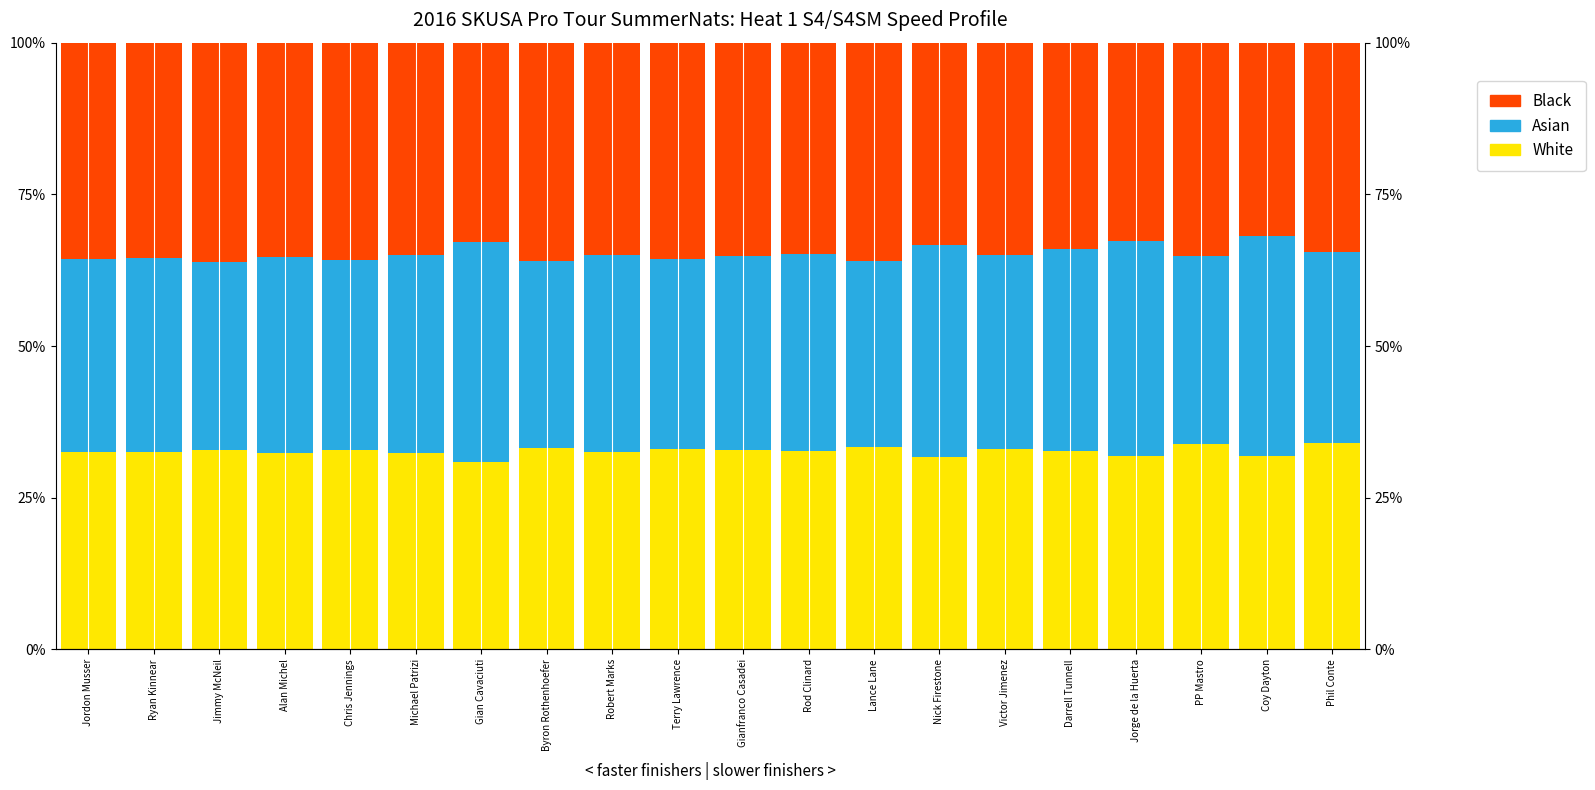

At how many categories does at least one series exceed 30?

20